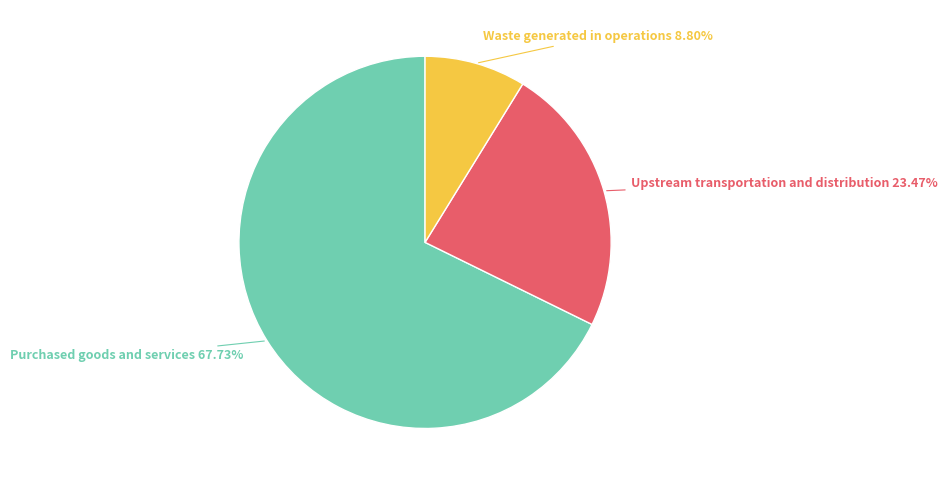

Is there any slice that represents more than half of the pie?

Yes